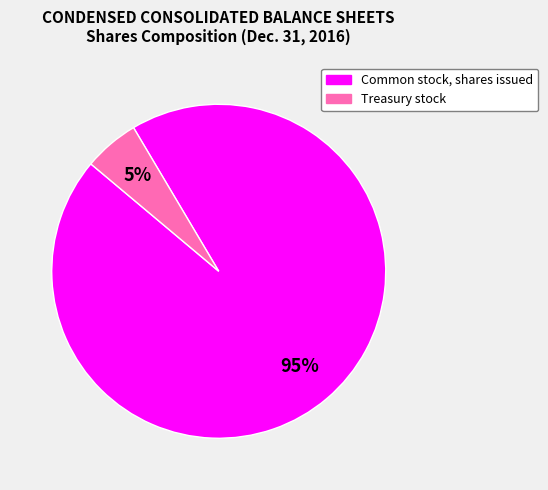

Which has a higher value, Treasury stock or Common stock, shares issued?

Common stock, shares issued